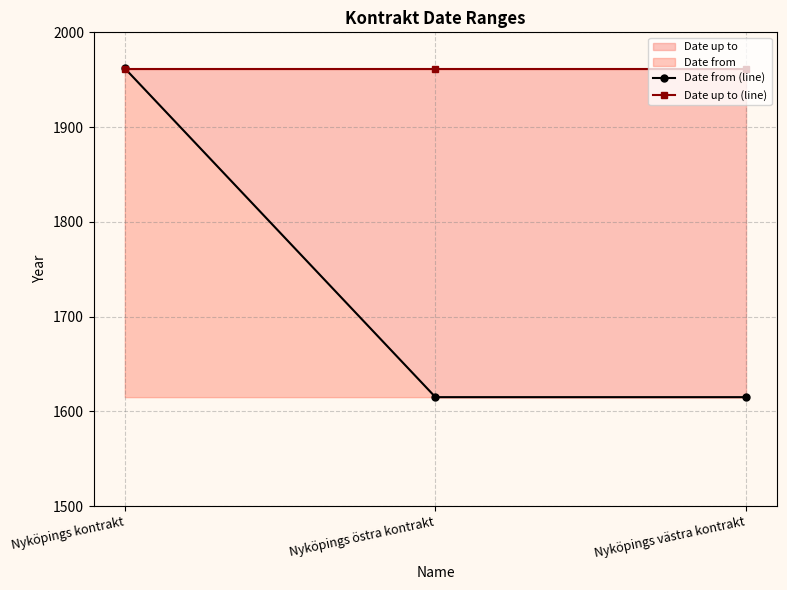

Between Nyköpings östra kontrakt and Nyköpings kontrakt, which is larger?

Nyköpings kontrakt